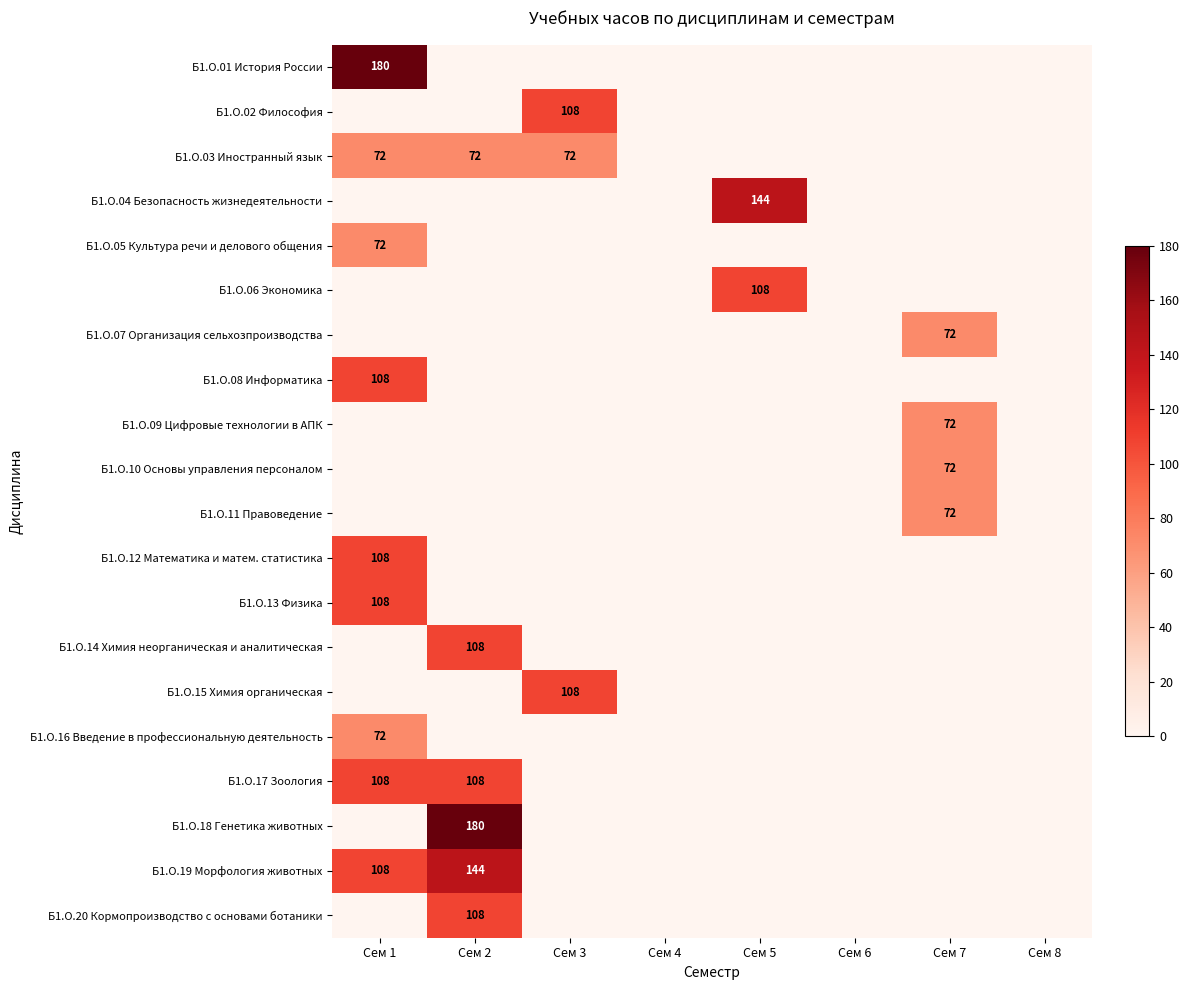

The Б1.О.08 Информатика series shows 60 at Сем 1. True or false?

False